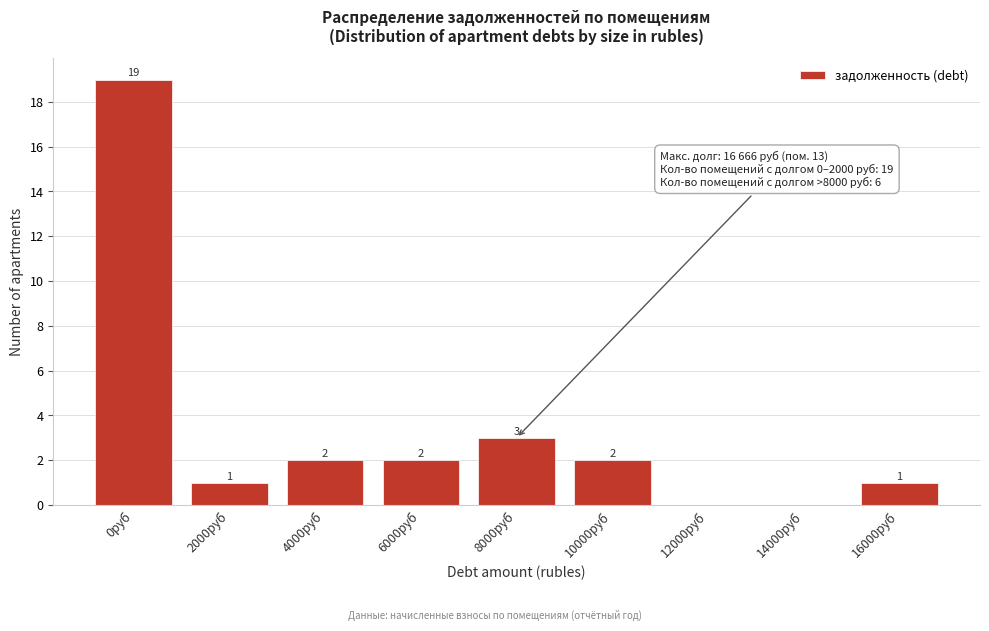

Reading left to right, list all the values displayed in this chart.

0руб=19	2000руб=1	4000руб=2	6000руб=2	8000руб=3	10000руб=2	12000руб=0	14000руб=0	16000руб=1